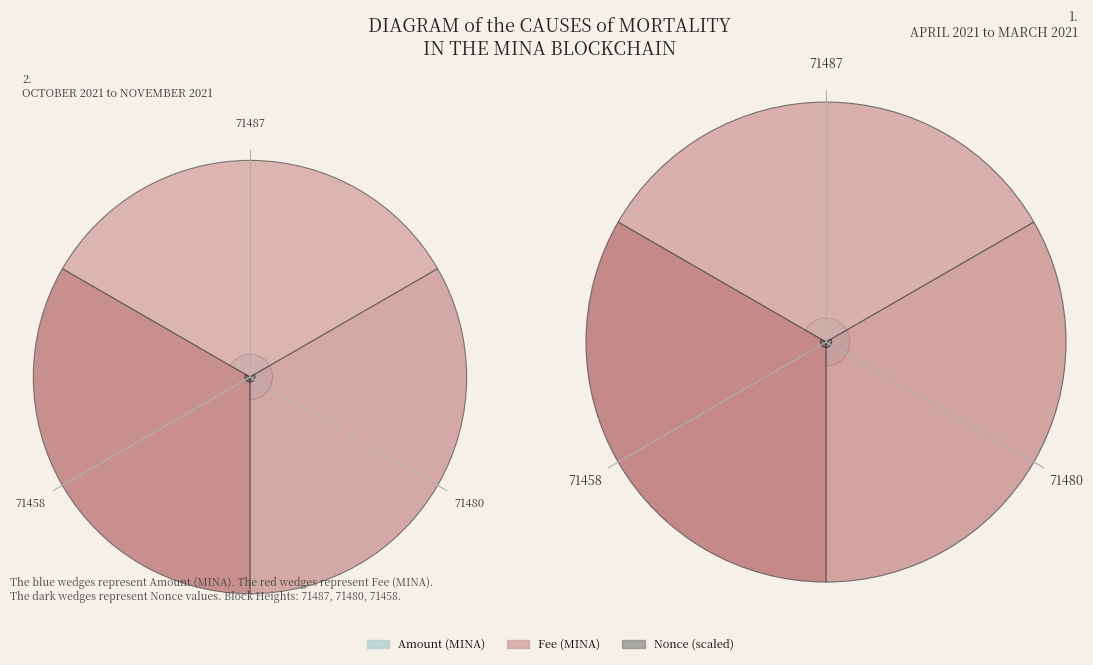

Is 71487 the majority of the pie?

No